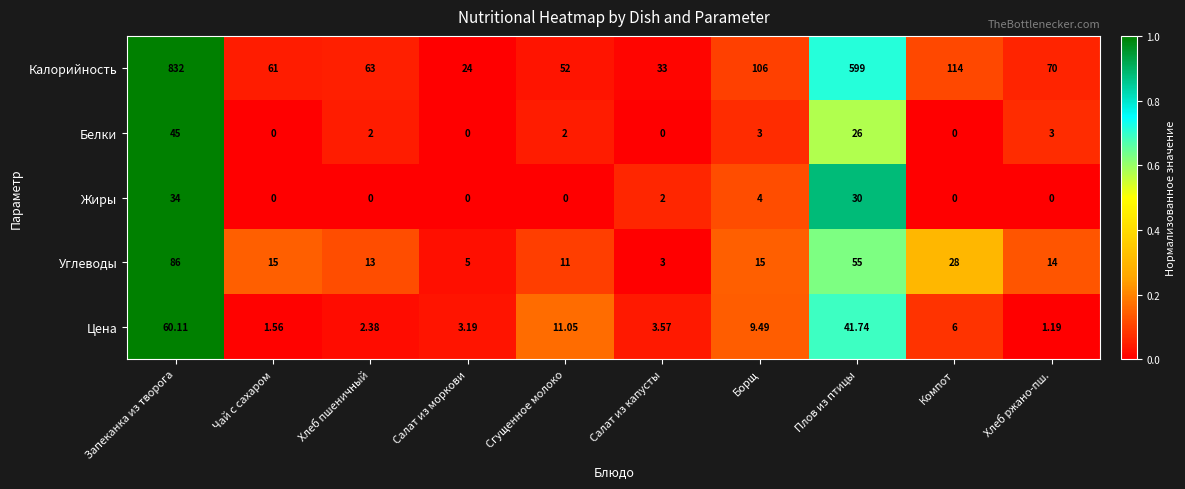

Between Чай с сахаром and Хлеб ржано-пш., which series saw the biggest shift?

Калорийность